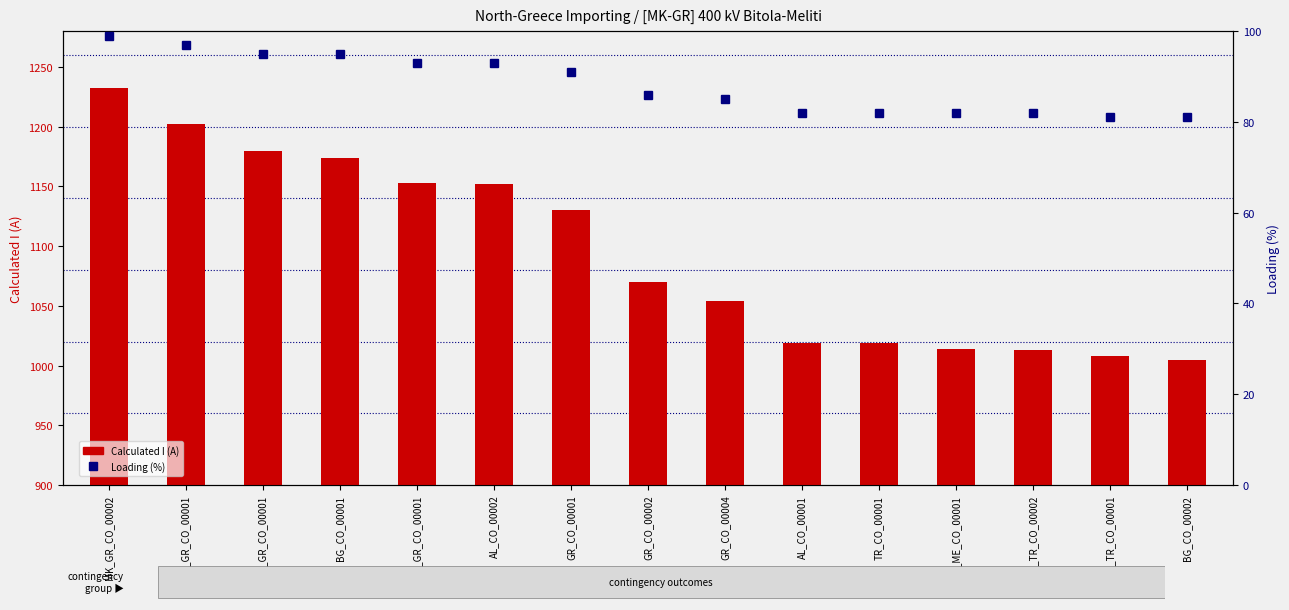

Is the value of Calculated I (A) at AL_GR_CO_00001 greater than the value of Loading (%) at AL_CO_00001?

Yes